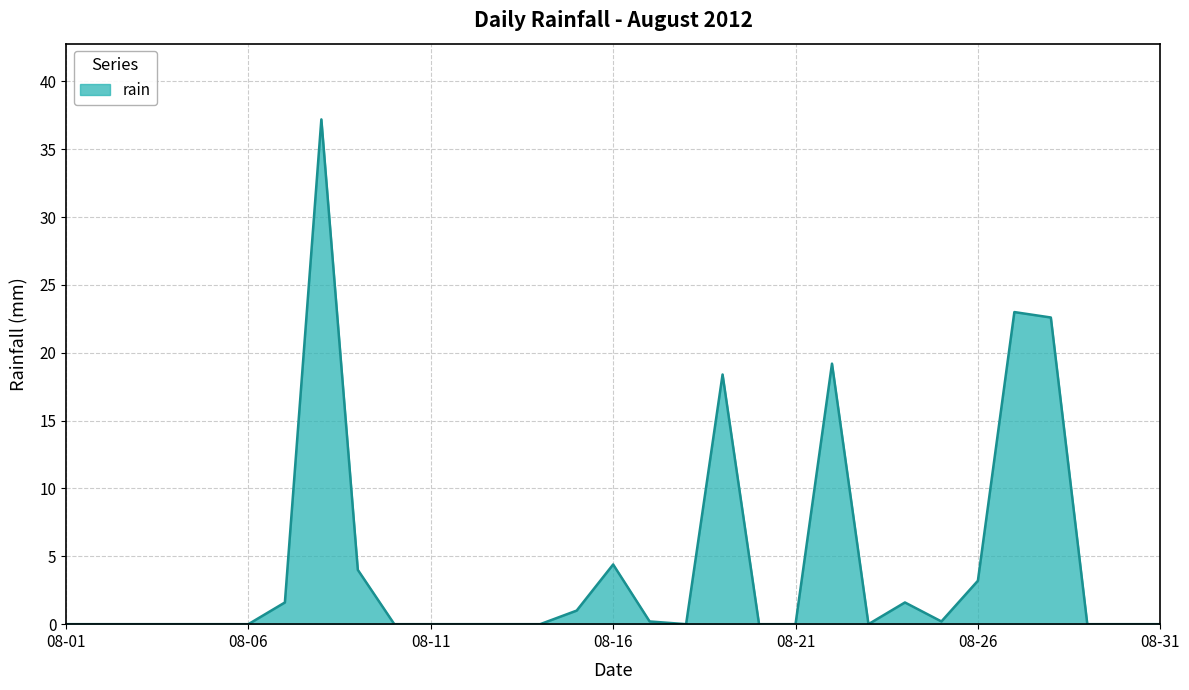

What is the greatest value displayed?

37.2